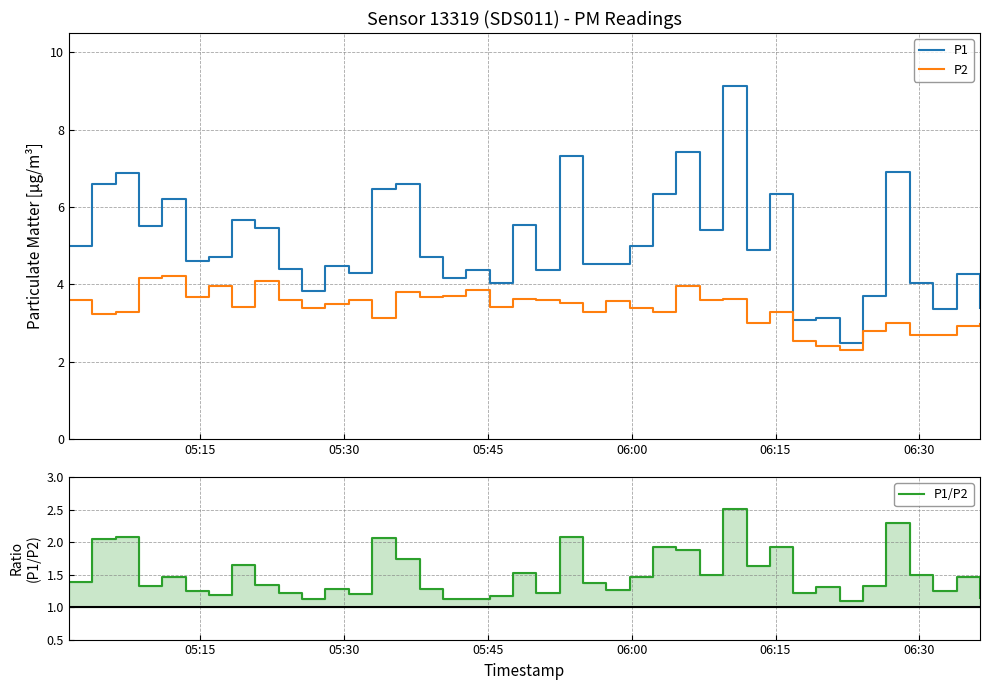

How many data points in P1 are above 4?

33